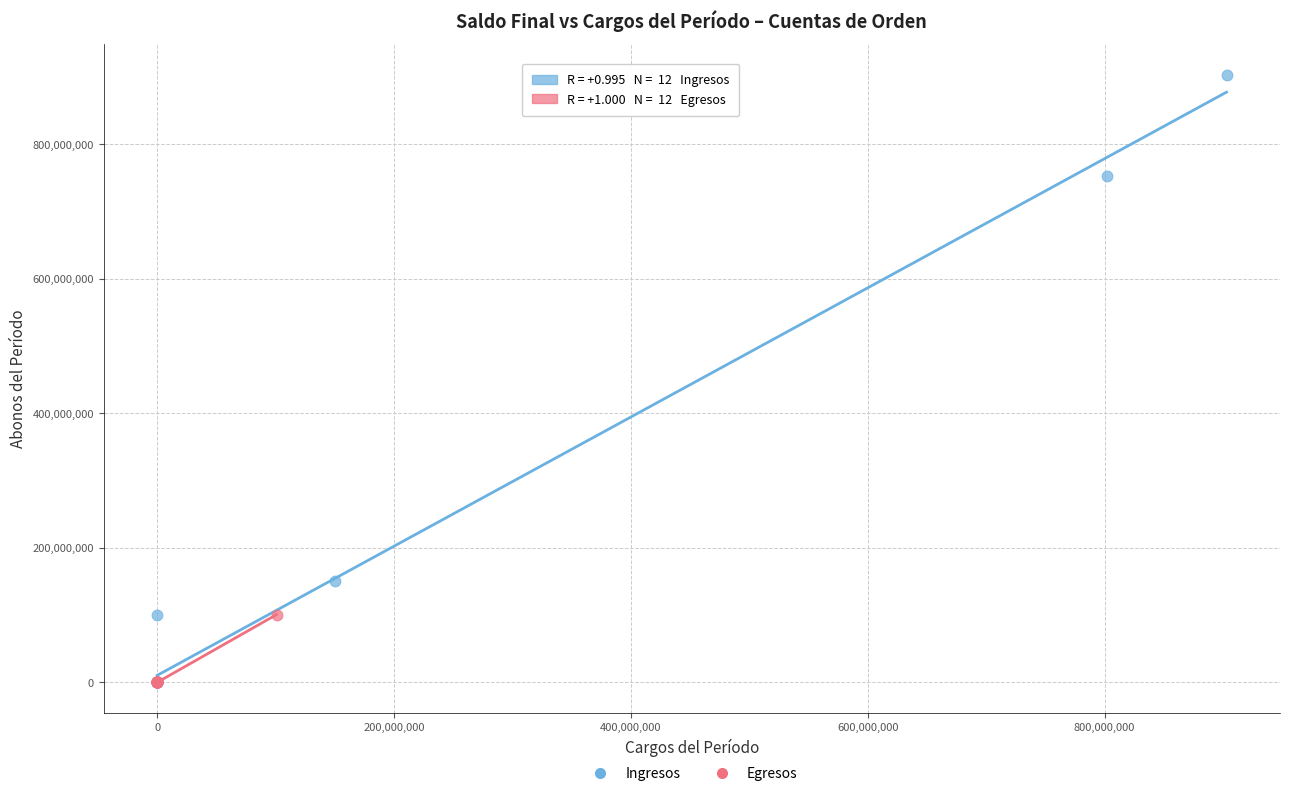

Which series contains the highest Y value?

Ingresos